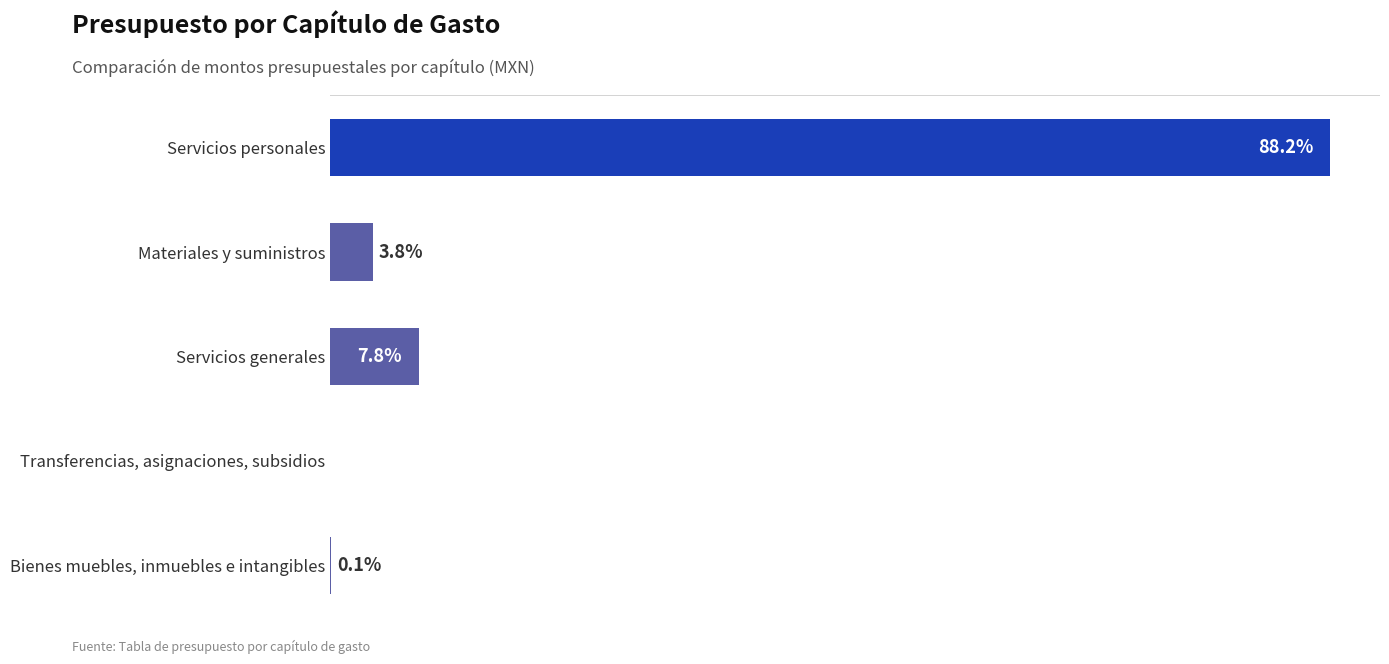

At which category does the chart reach its peak across all series?

Servicios personales